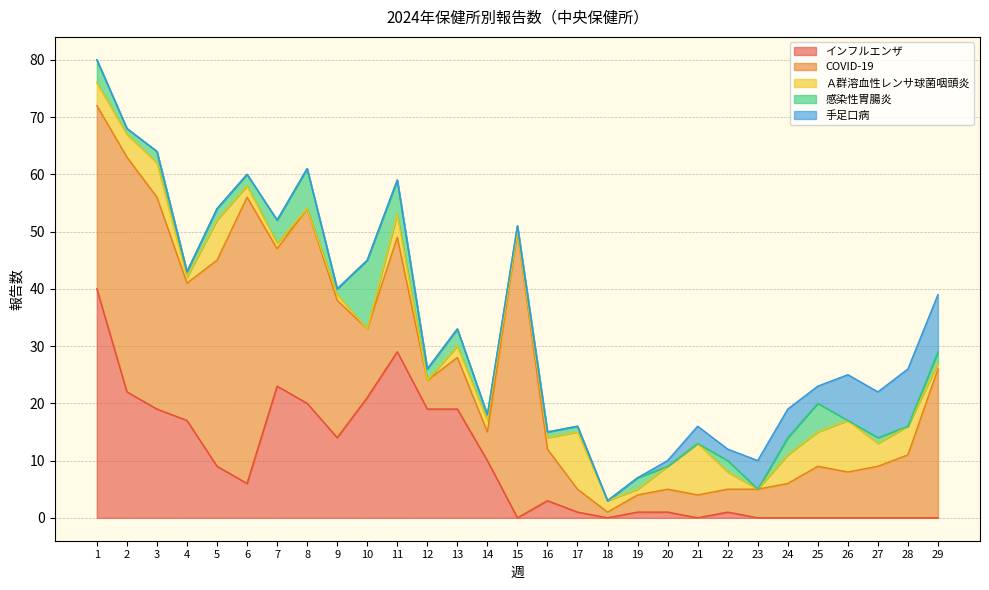

After their last crossing, which series has the higher values: 手足口病 or Ａ群溶血性レンサ球菌咽頭炎?

手足口病